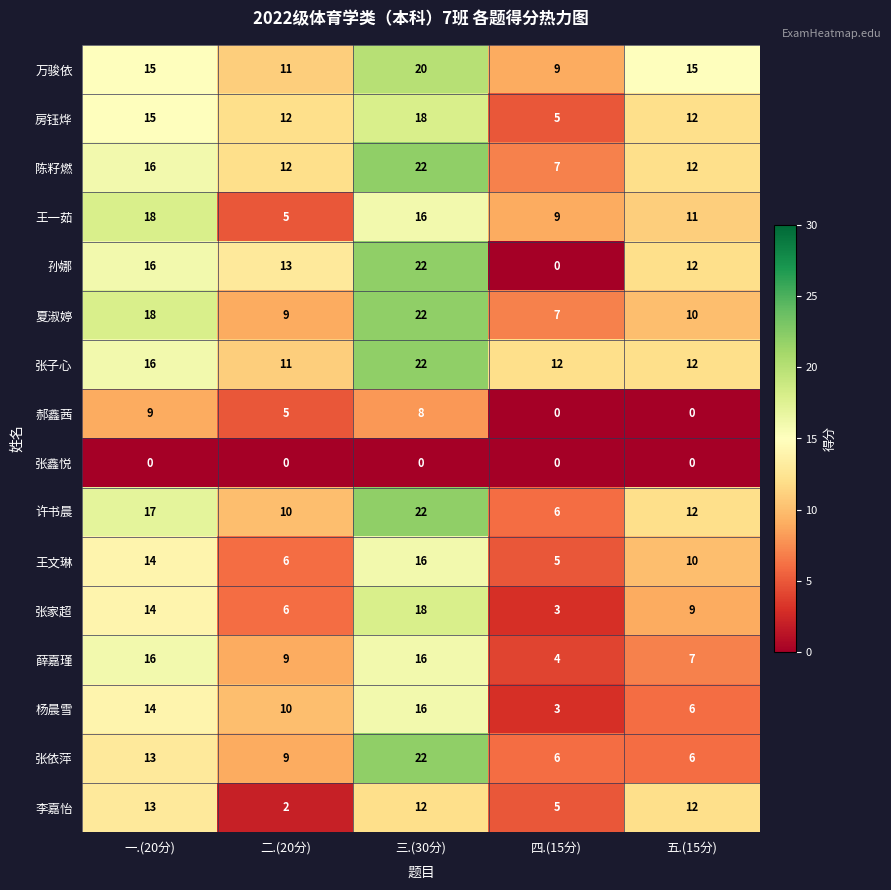

Which series has the widest spread of values?

孙娜